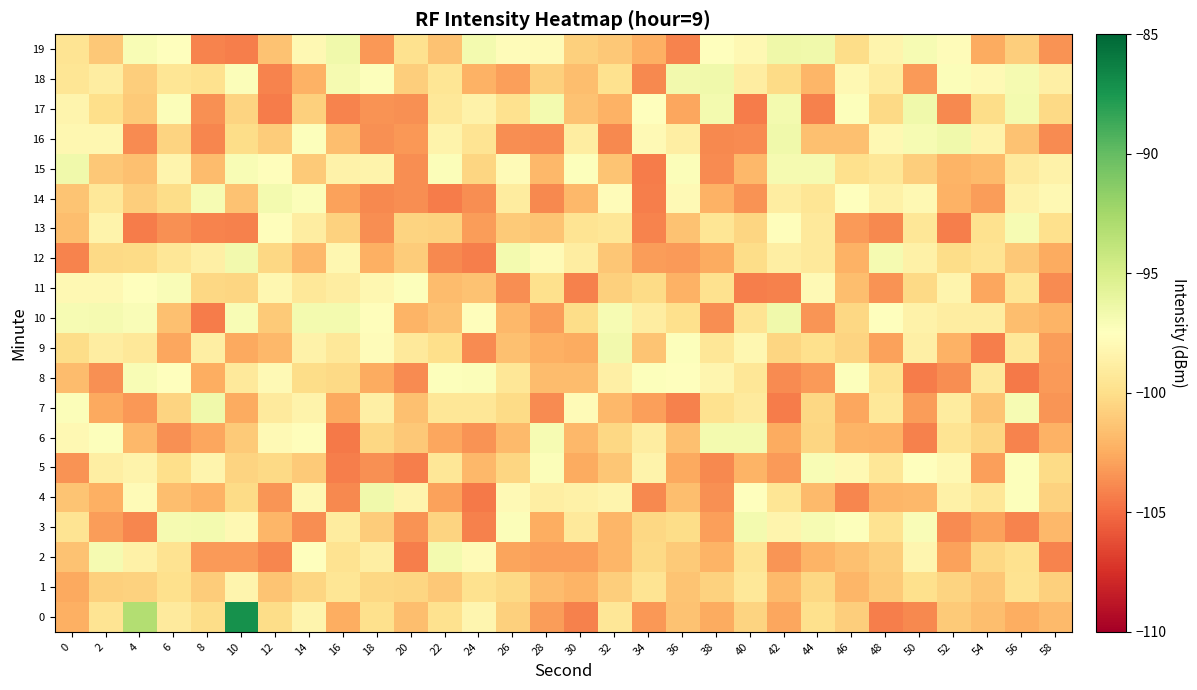

At which category is the sum across all series the highest?

14